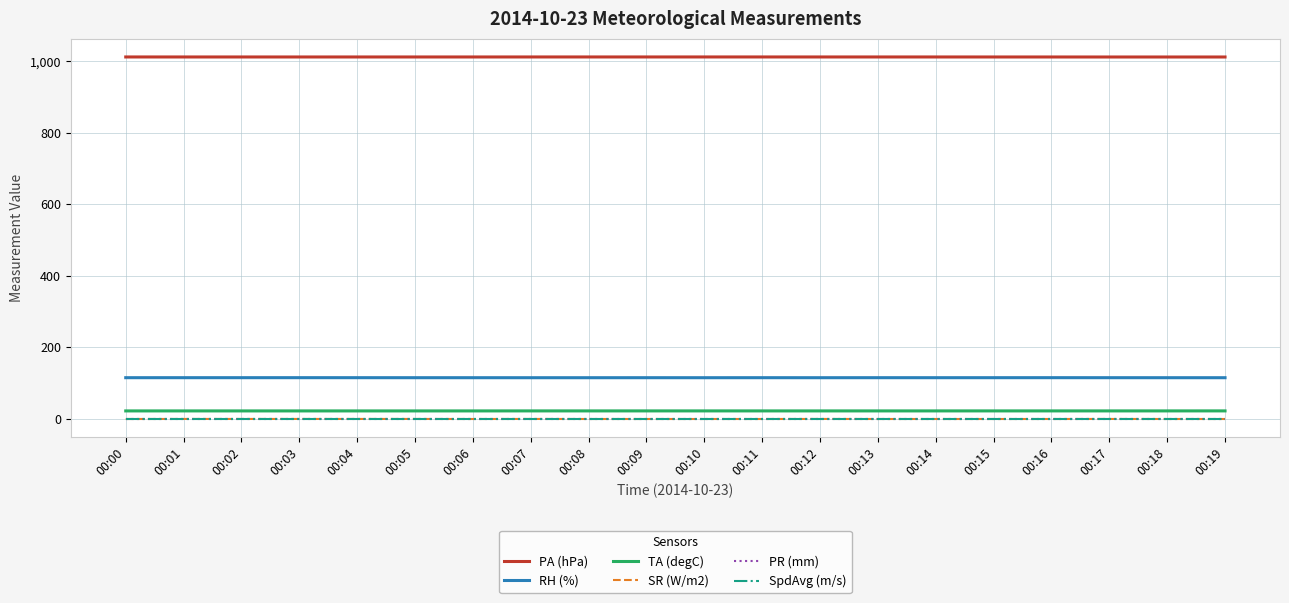

At which category does the chart reach its minimum across all series?

00:00